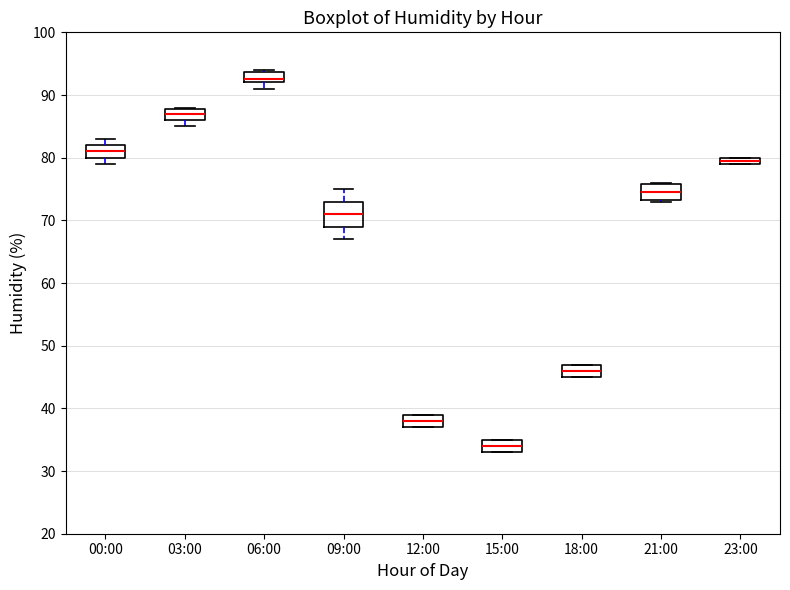

Which box is the tallest, from its lower edge to its upper edge?

09:00